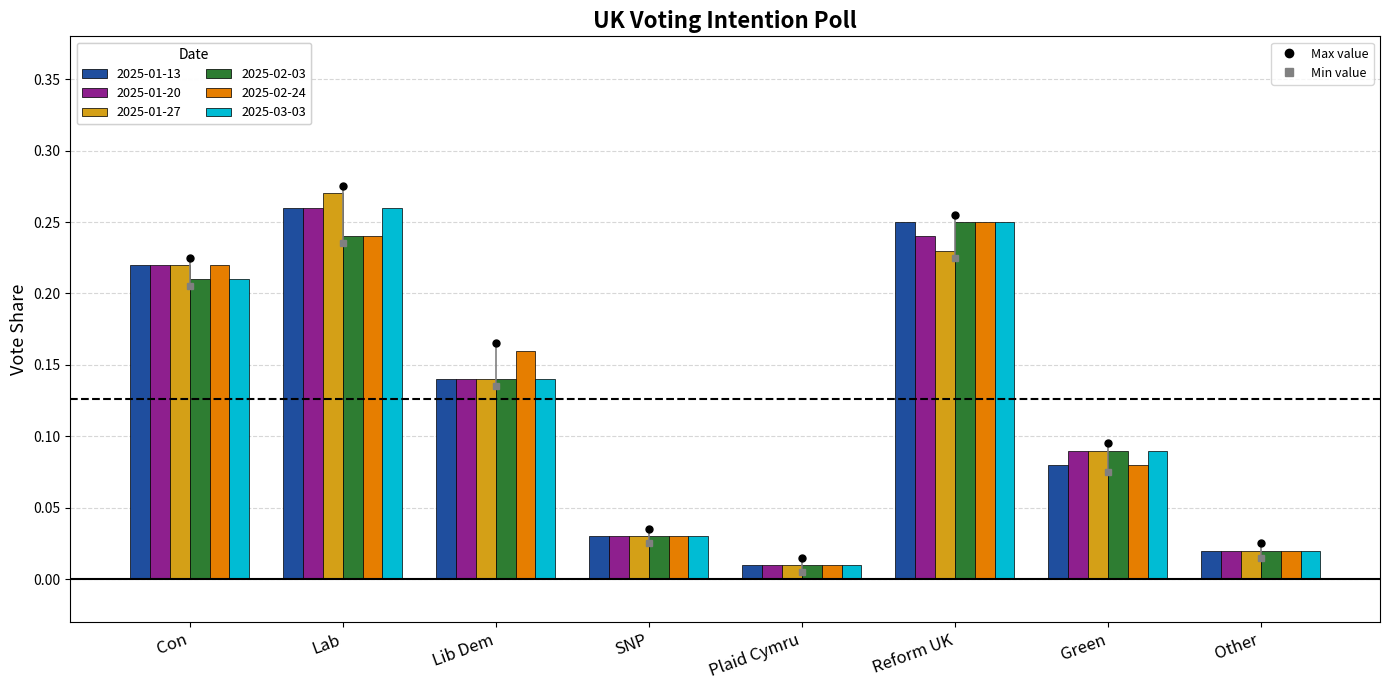

Which series has the largest total across all categories?

2025-01-13